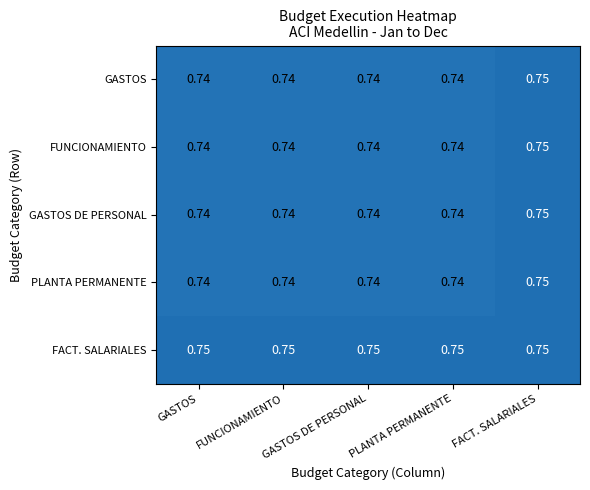

Which series has the largest total across all categories?

FACT. SALARIALES